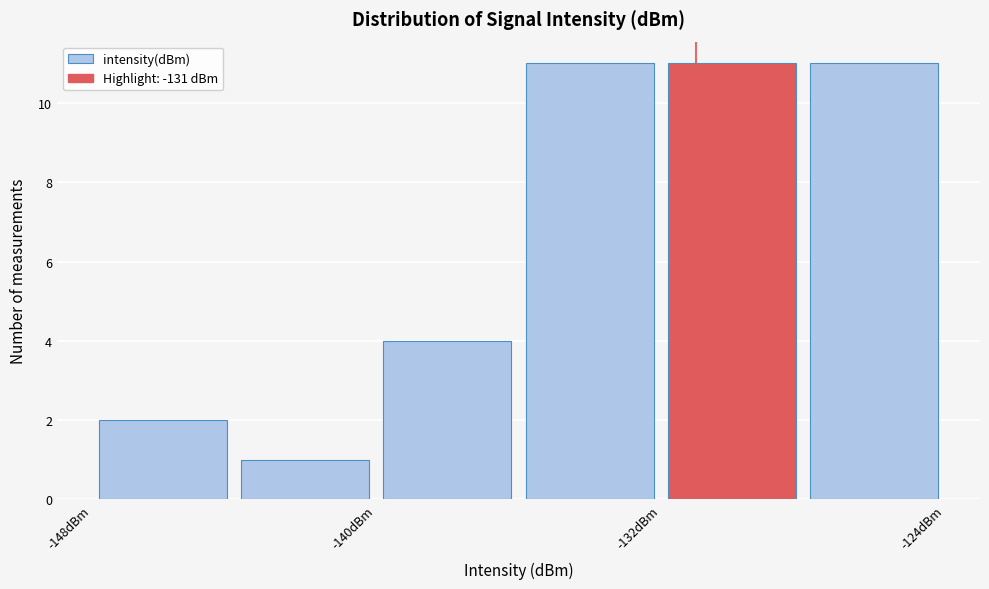

Reading left to right, transcribe this chart: for each bar, give the range it covers on the x-axis and its height. The values are not printed on the chart, so give them approximately, as read against the axis.

-148 to -144: 2
-144 to -140: 1
-140 to -136: 4
-136 to -132: 11
-132 to -128: 11
-128 to -124: 11